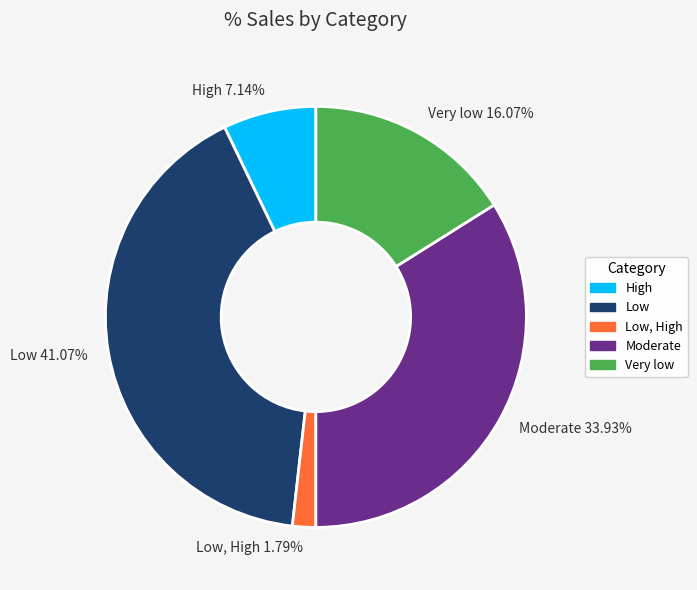

Which has a higher value, Moderate or High?

Moderate